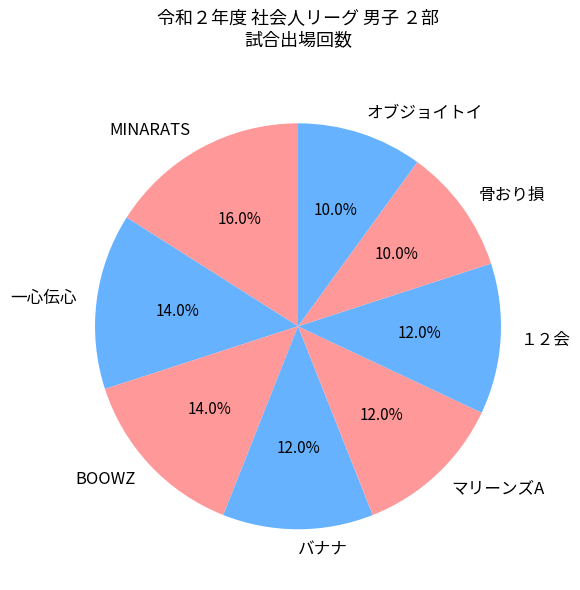

Do 一心伝心 and 骨おり損 together represent more than half of the pie?

No